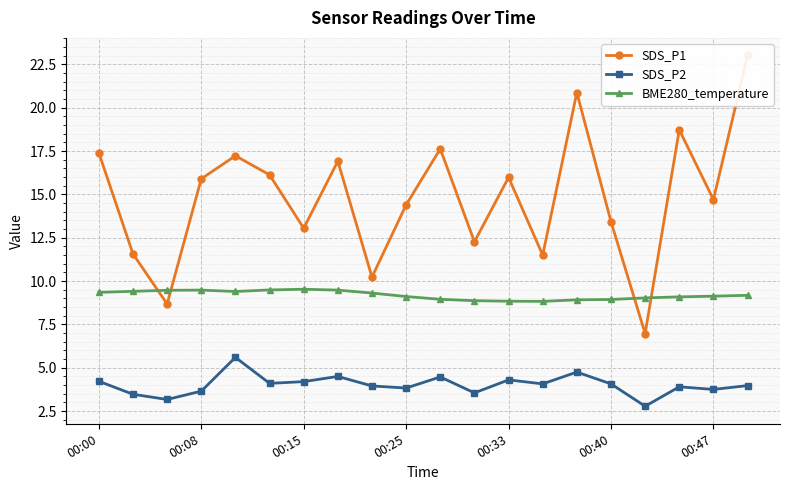

True or false: SDS_P2 and BME280_temperature intersect in this chart.

False